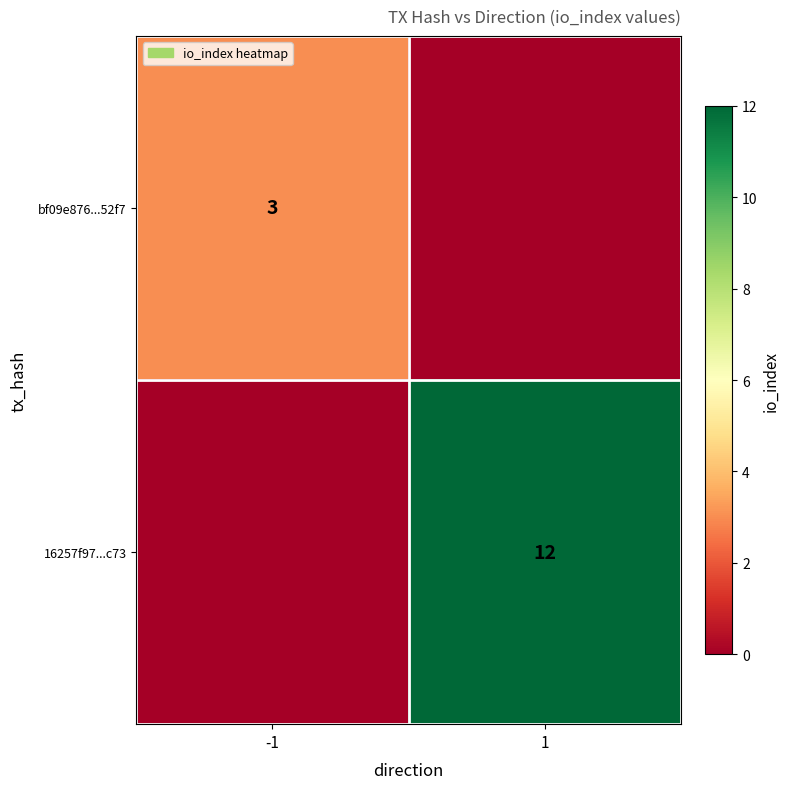

True or false: bf09e876...52f7 has a value of 3 at -1.

True